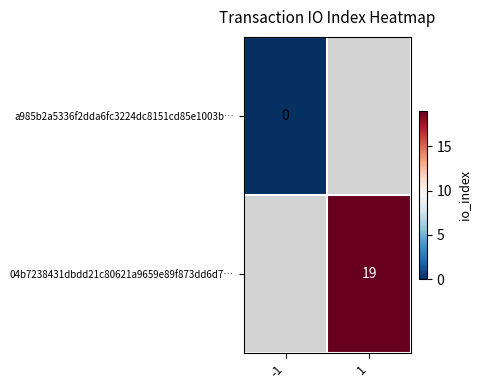

At which category does the chart reach its peak across all series?

1